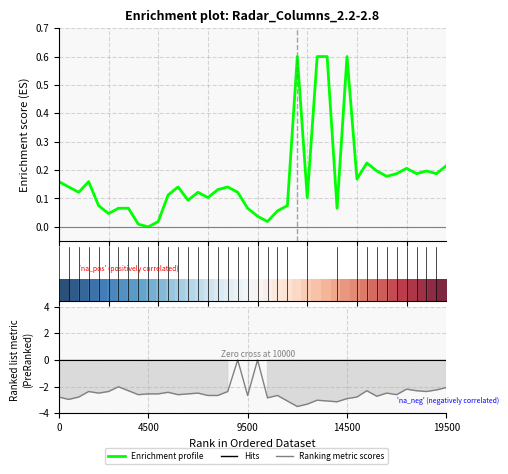

How many lines are shown in the chart?

3